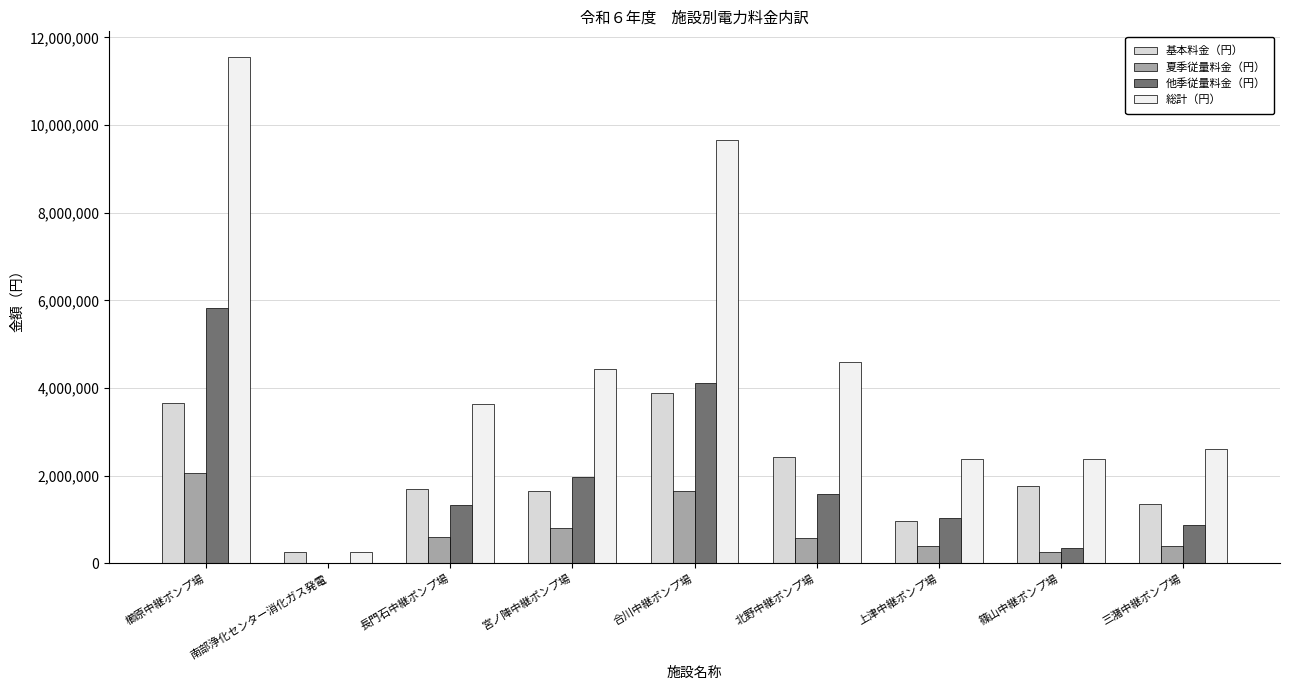

What is the sum of all 総計（円） values?

41572366.0